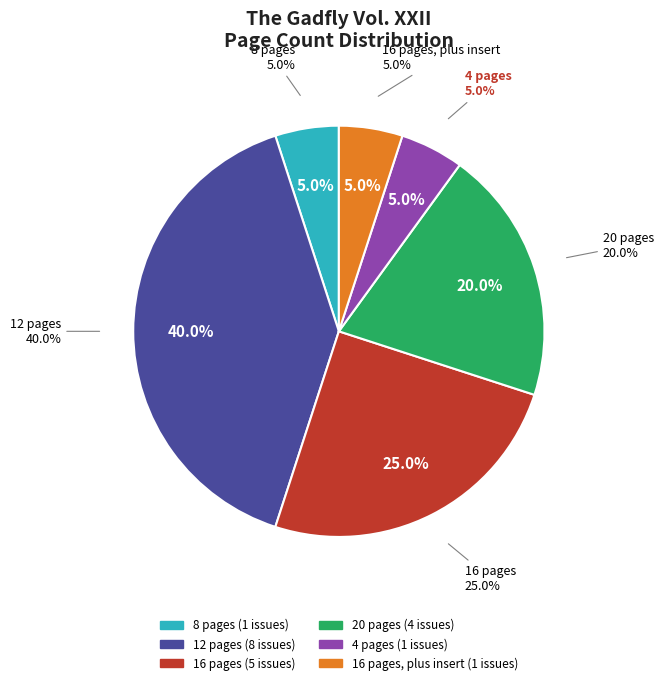

What percentage is the 12 pages slice, to the nearest percent?

40%